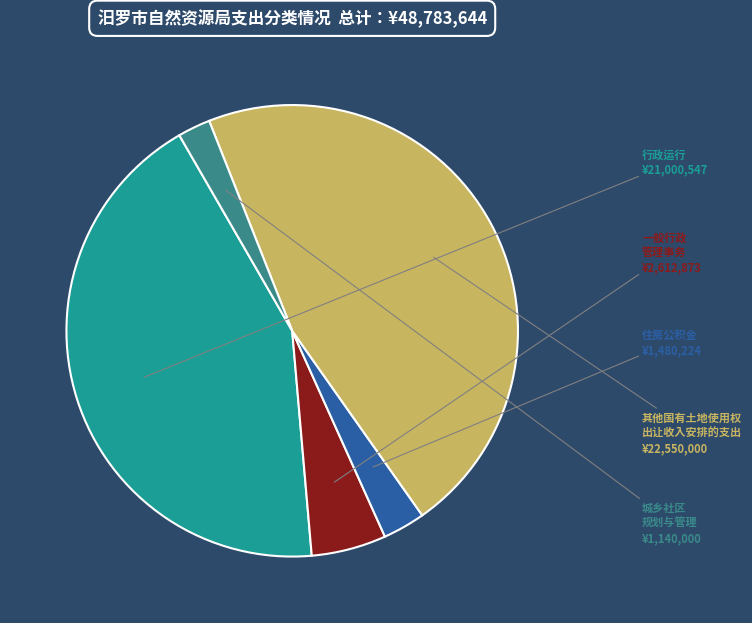

Between 住房公积金 and 行政运行, which is larger?

行政运行